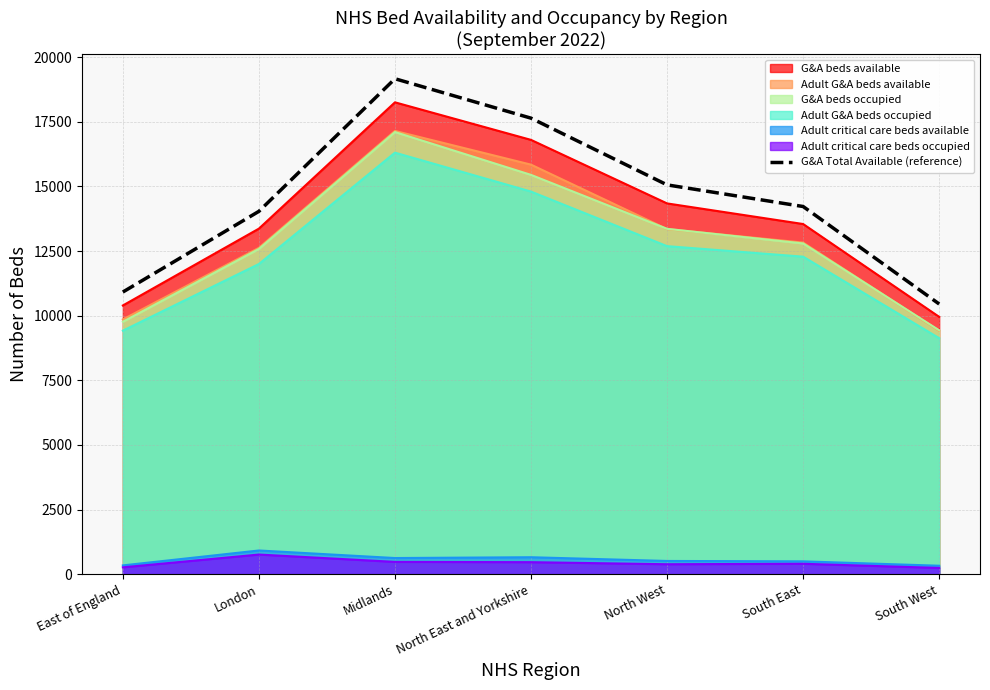

What is the greatest value displayed?

19167.8